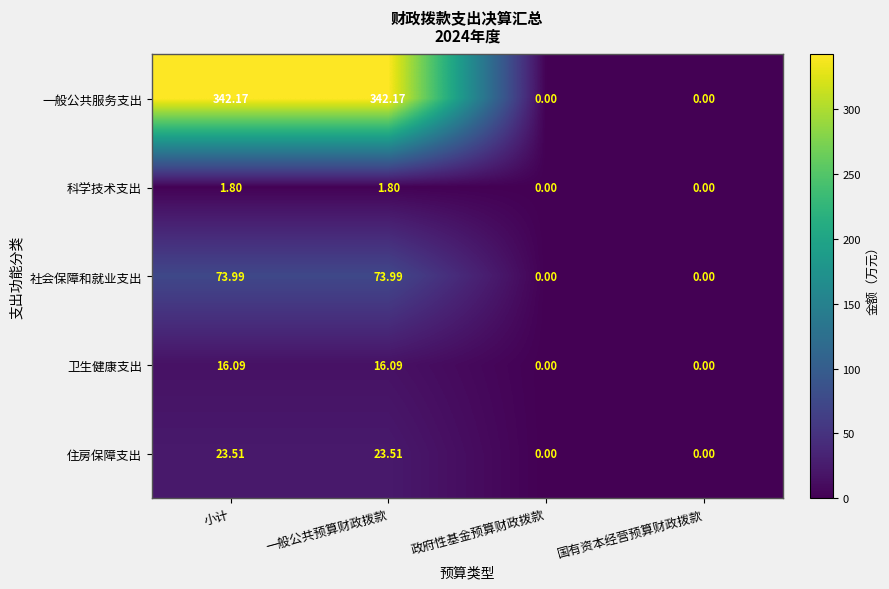

Which series has the largest total across all categories?

一般公共服务支出